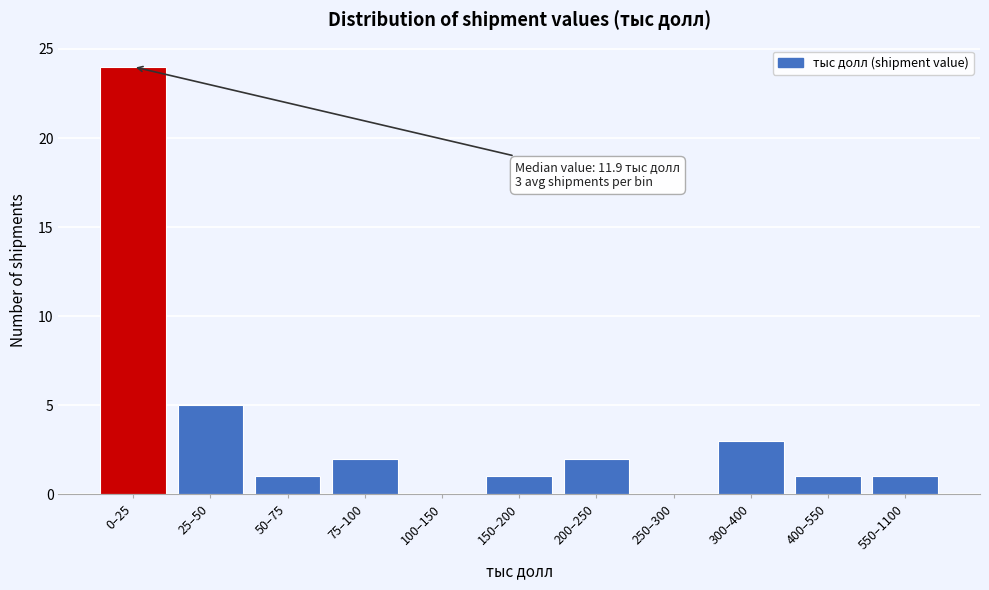

Reading left to right, extract all data points from this chart.

0–25=24	25–50=5	50–75=1	75–100=2	100–150=0	150–200=1	200–250=2	250–300=0	300–400=3	400–550=1	550–1100=1